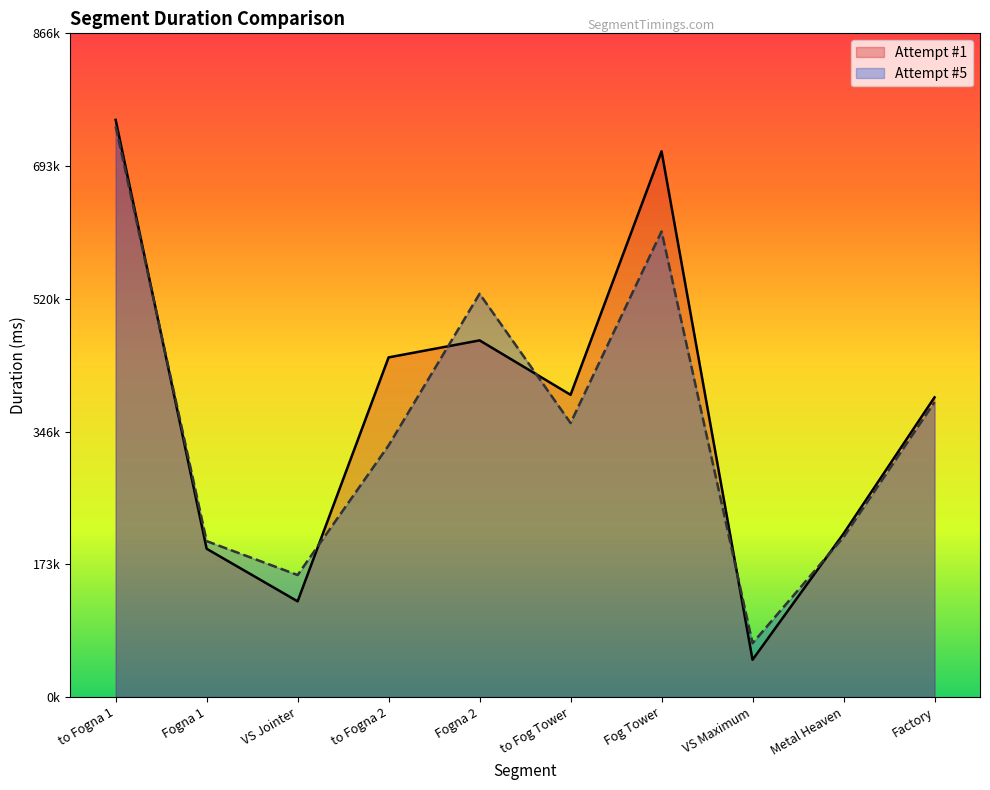

Reading left to right, transcribe all the data shown in this chart.

Attempt #1: 753677	193579	124890	443496	465720	394631	712621	48577	213267	391304
Attempt #5: 745207	203547	159270	328531	526570	357752	607994	70170	208700	385039